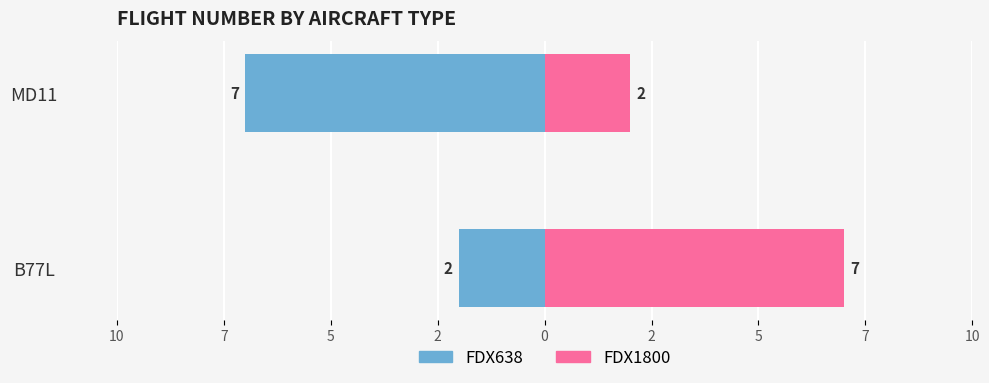

The FDX1800 series shows 1 at MD11. True or false?

False